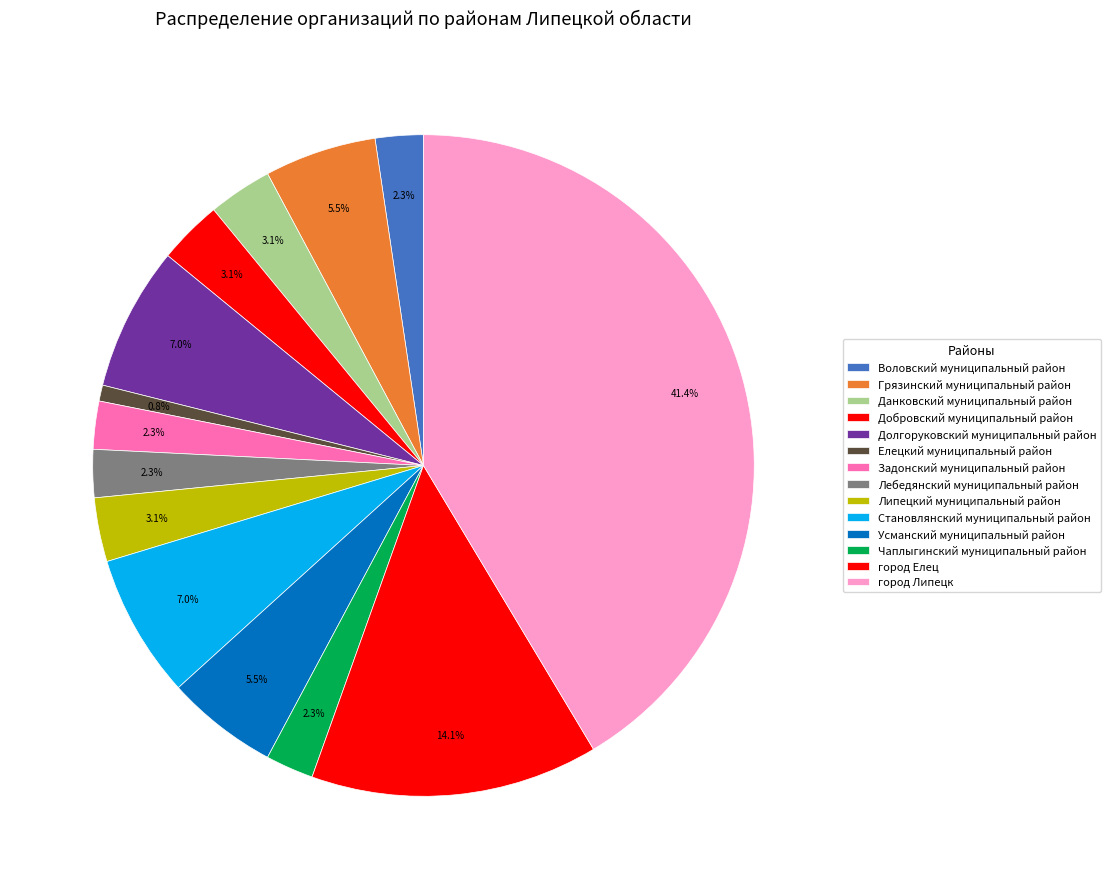

What is the largest slice in the pie chart?

город Липецк